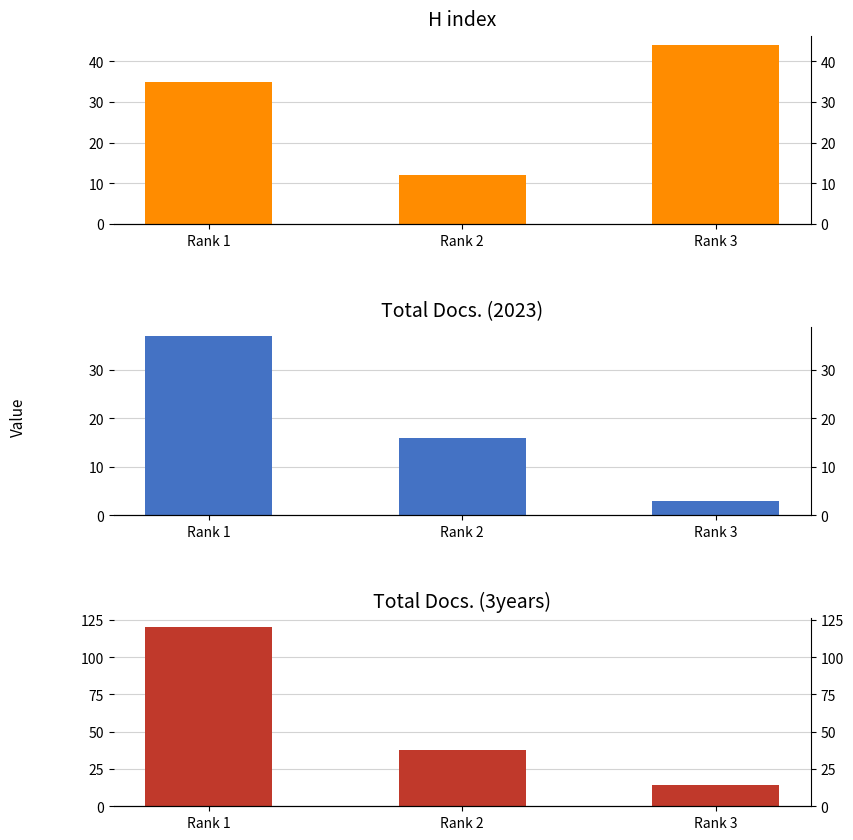

Reading left to right, what are all the values shown in this chart?

H index: 35	12	44
Total Docs. (2023): 37	16	3
Total Docs. (3years): 120	38	14